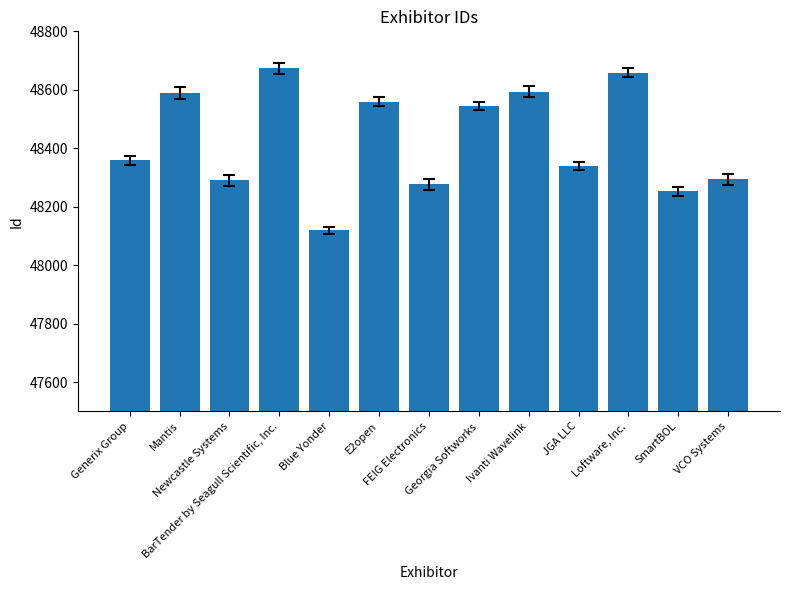

Are the bars horizontal?

No